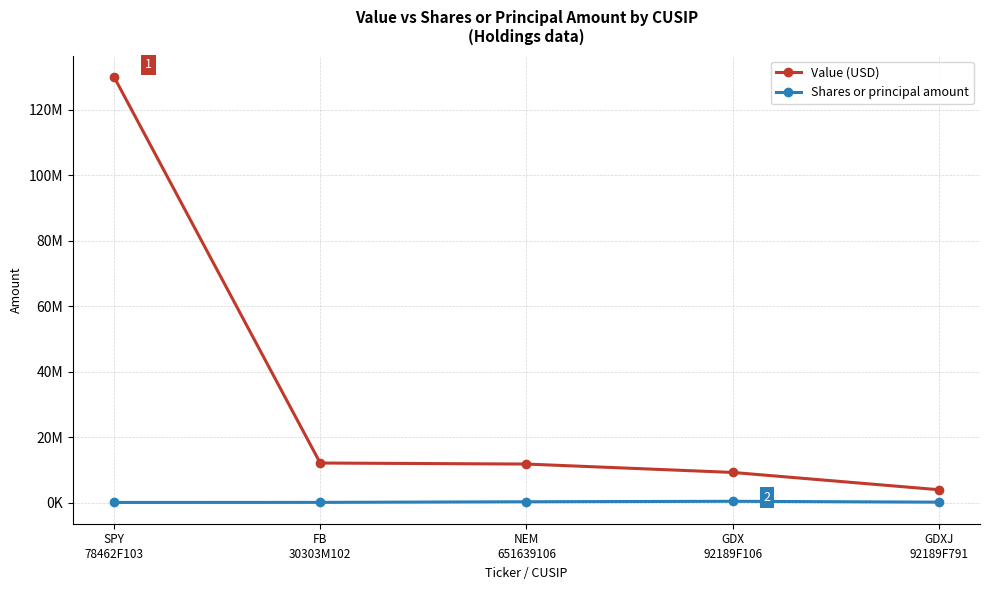

What is the label of the 2nd point from the right?

GDX
92189F106